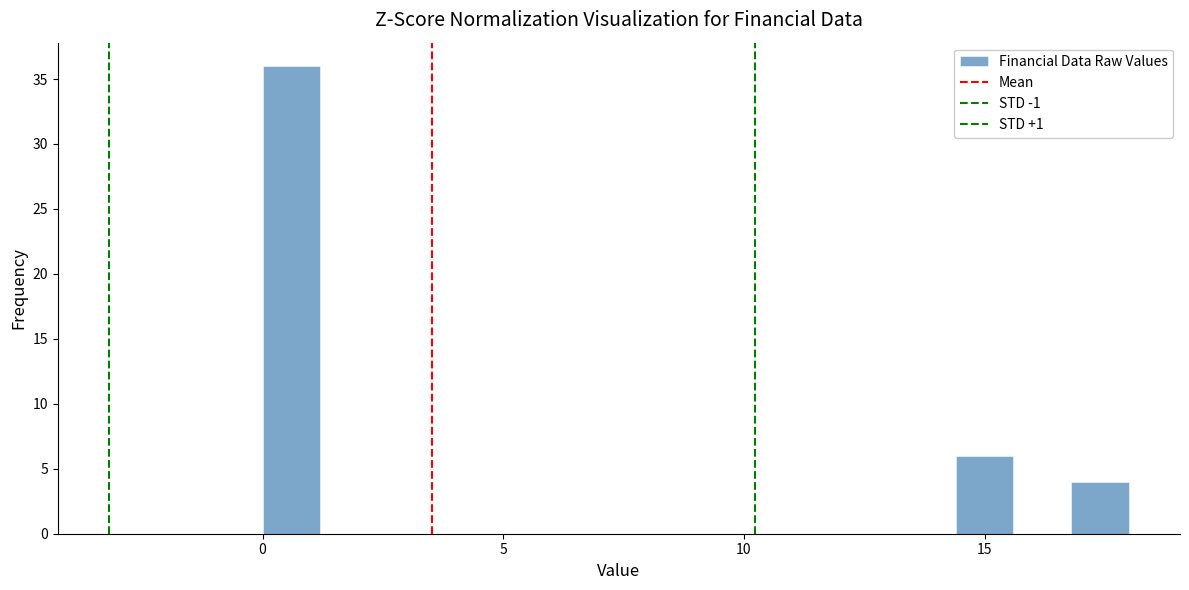

Around what value on the x-axis is the tallest bar? Give the approximate position of its centre, as read against the axis.

0.5